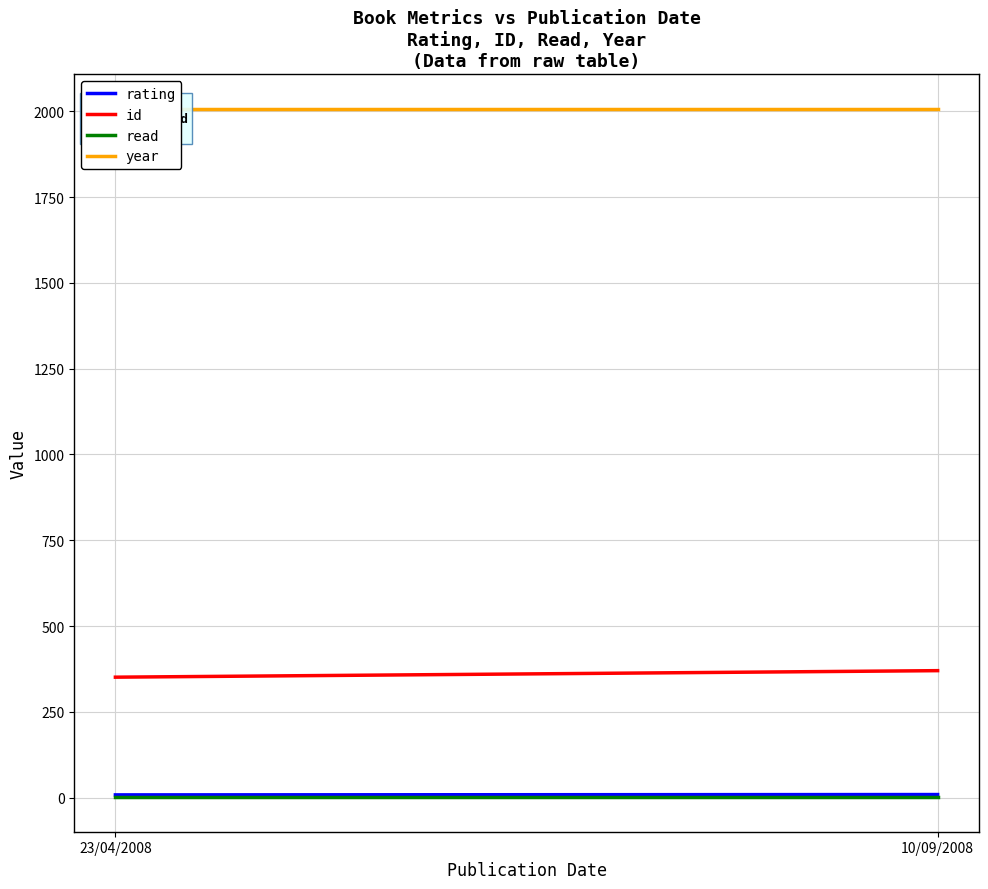

Which has a higher value, 10/09/2008 or 23/04/2008?

10/09/2008